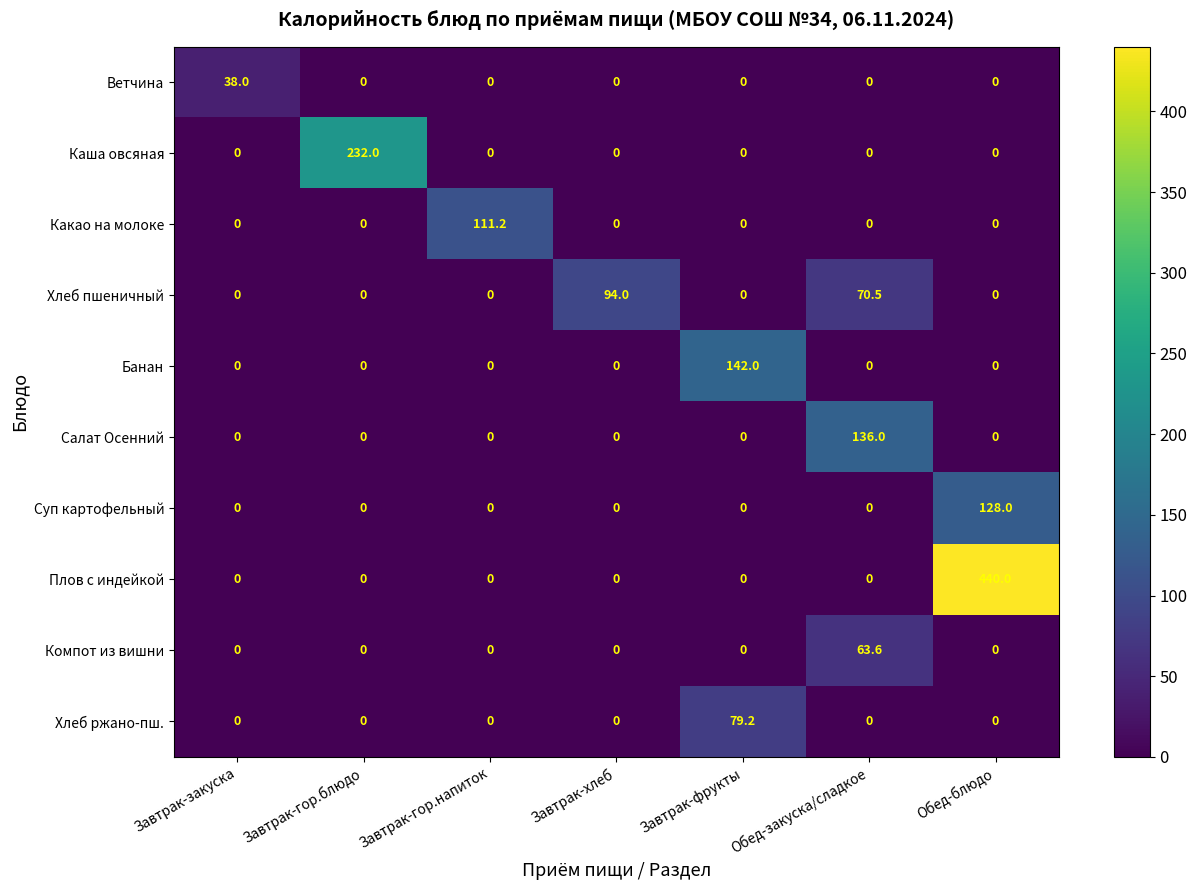

How many categories are shown in the chart?

7